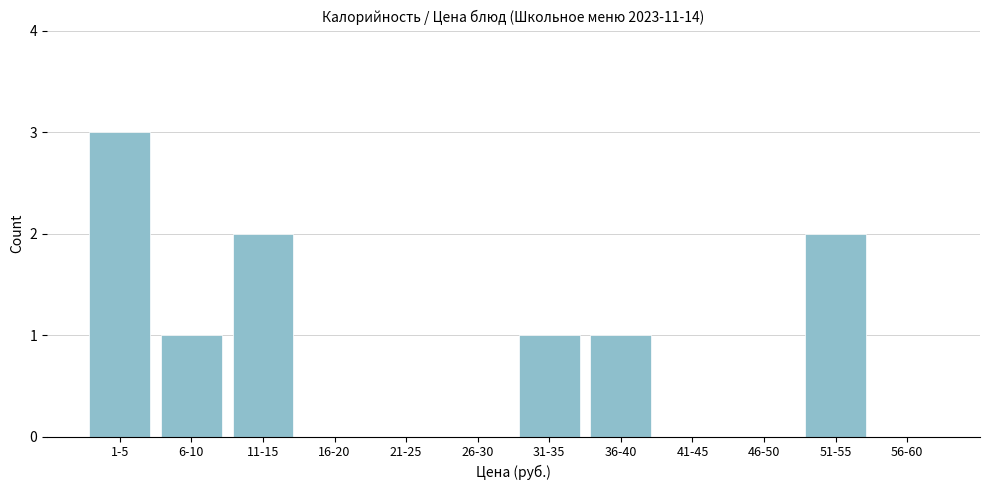

Reading left to right, extract all data points from this chart.

1-5=3	6-10=1	11-15=2	16-20=0	21-25=0	26-30=0	31-35=1	36-40=1	41-45=0	46-50=0	51-55=2	56-60=0